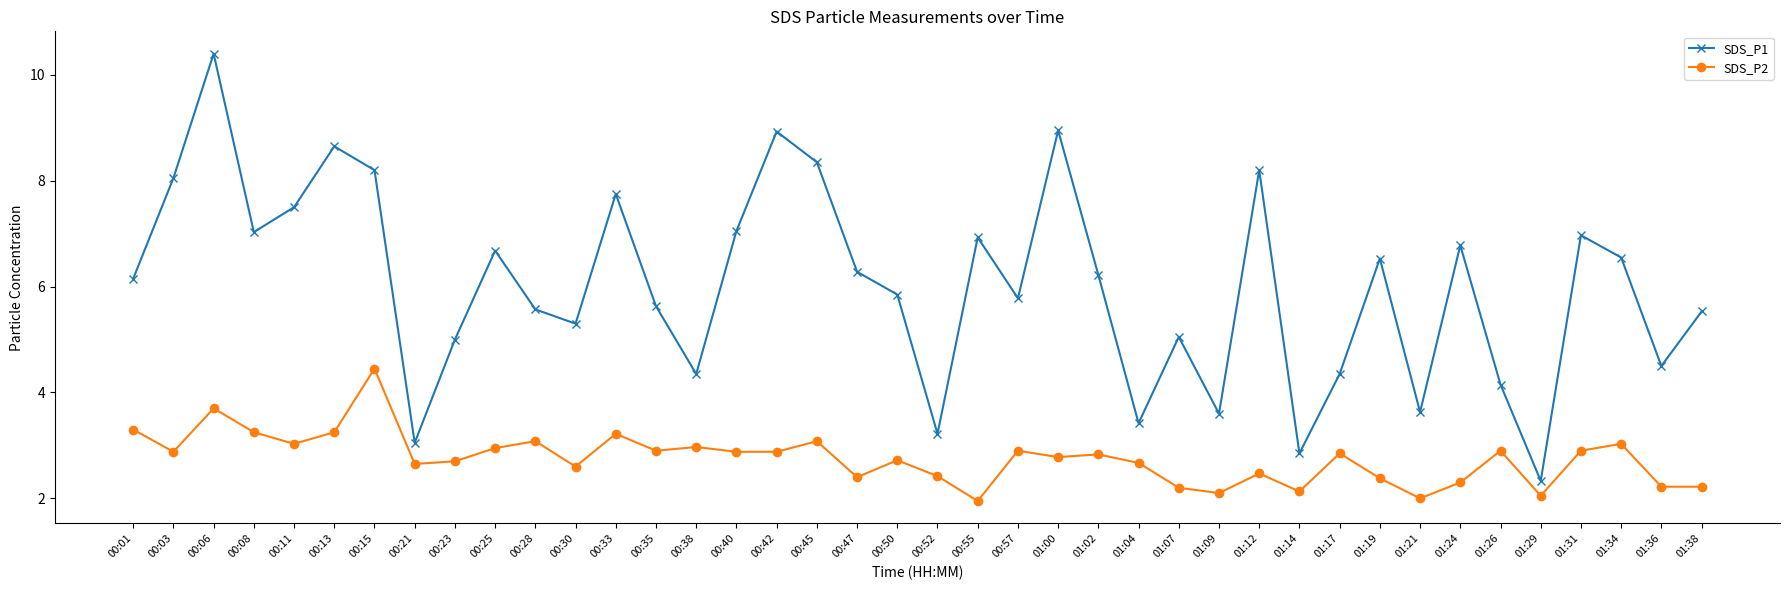

At which category does SDS_P2 reach its first local peak?

00:06